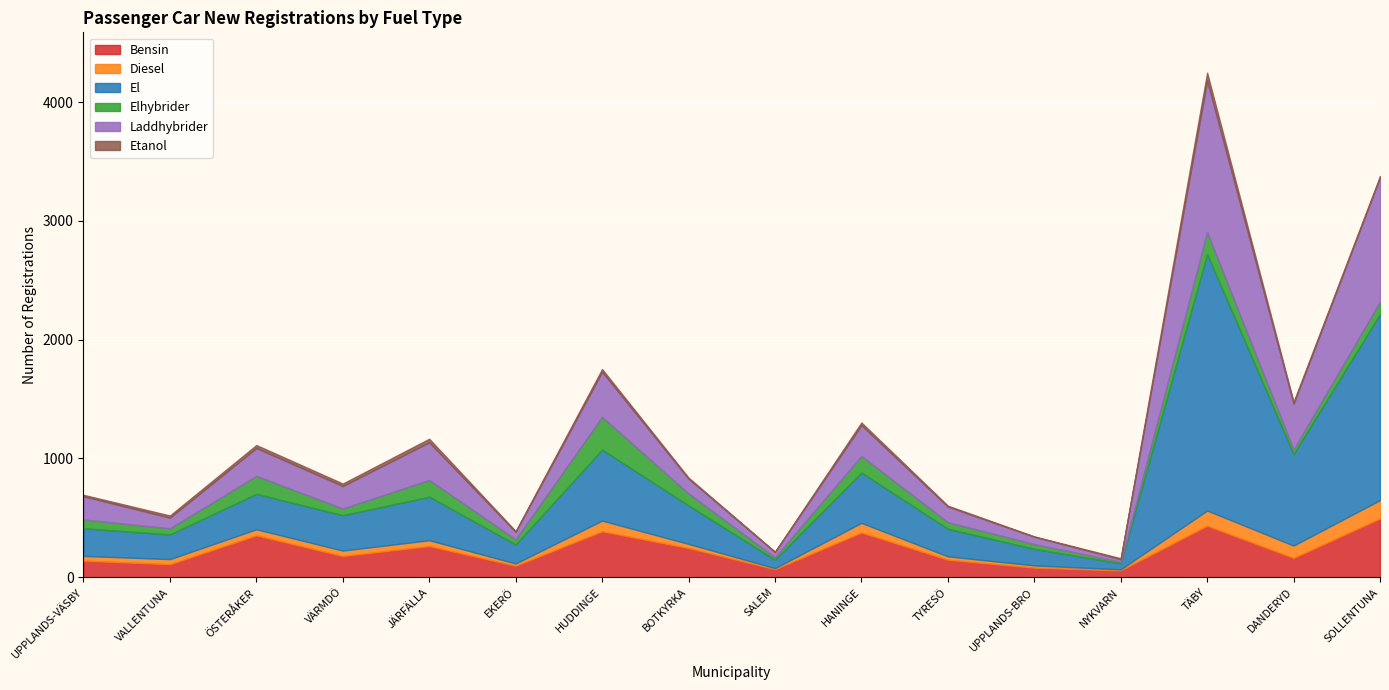

What is the difference between the Laddhybrider values at DANDERYD and HUDDINGE?

6